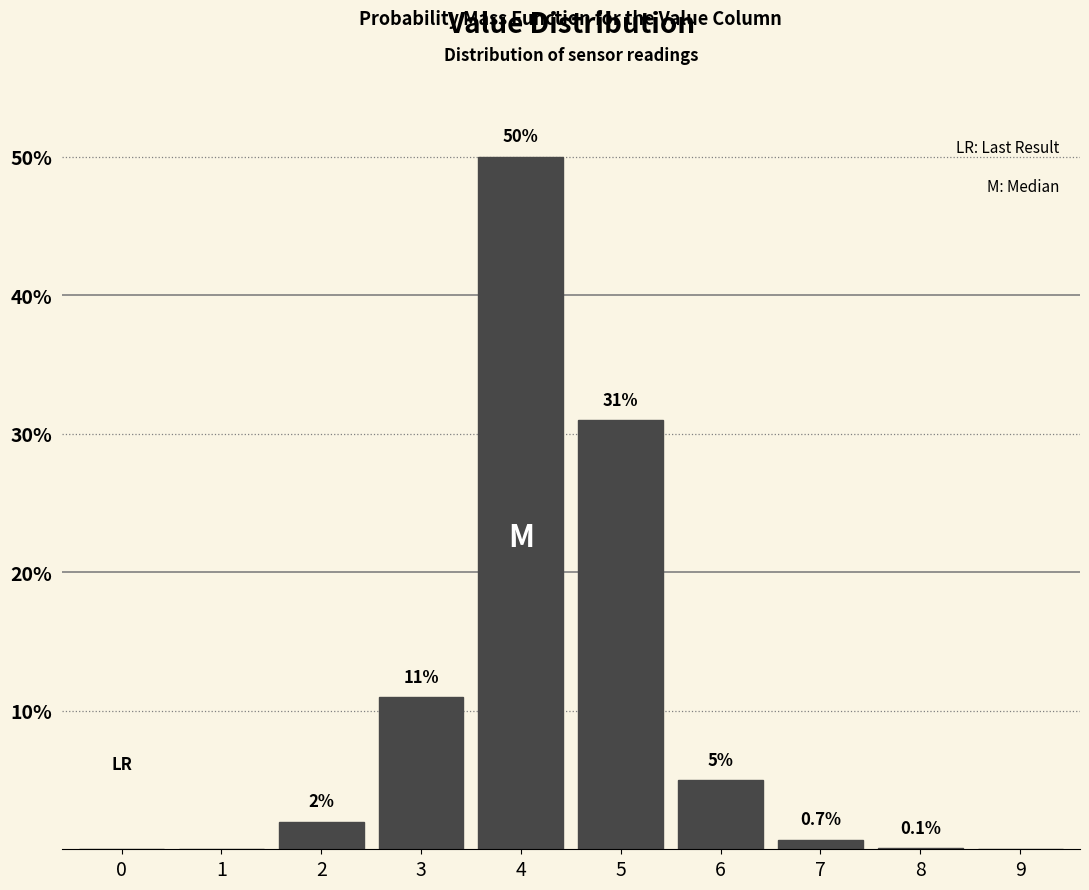

Reading right to left, list all the values displayed in this chart.

9=0.0	8=0.1	7=0.7	6=5.0	5=31.0	4=50.0	3=11.0	2=2.0	1=0.0	0=0.0